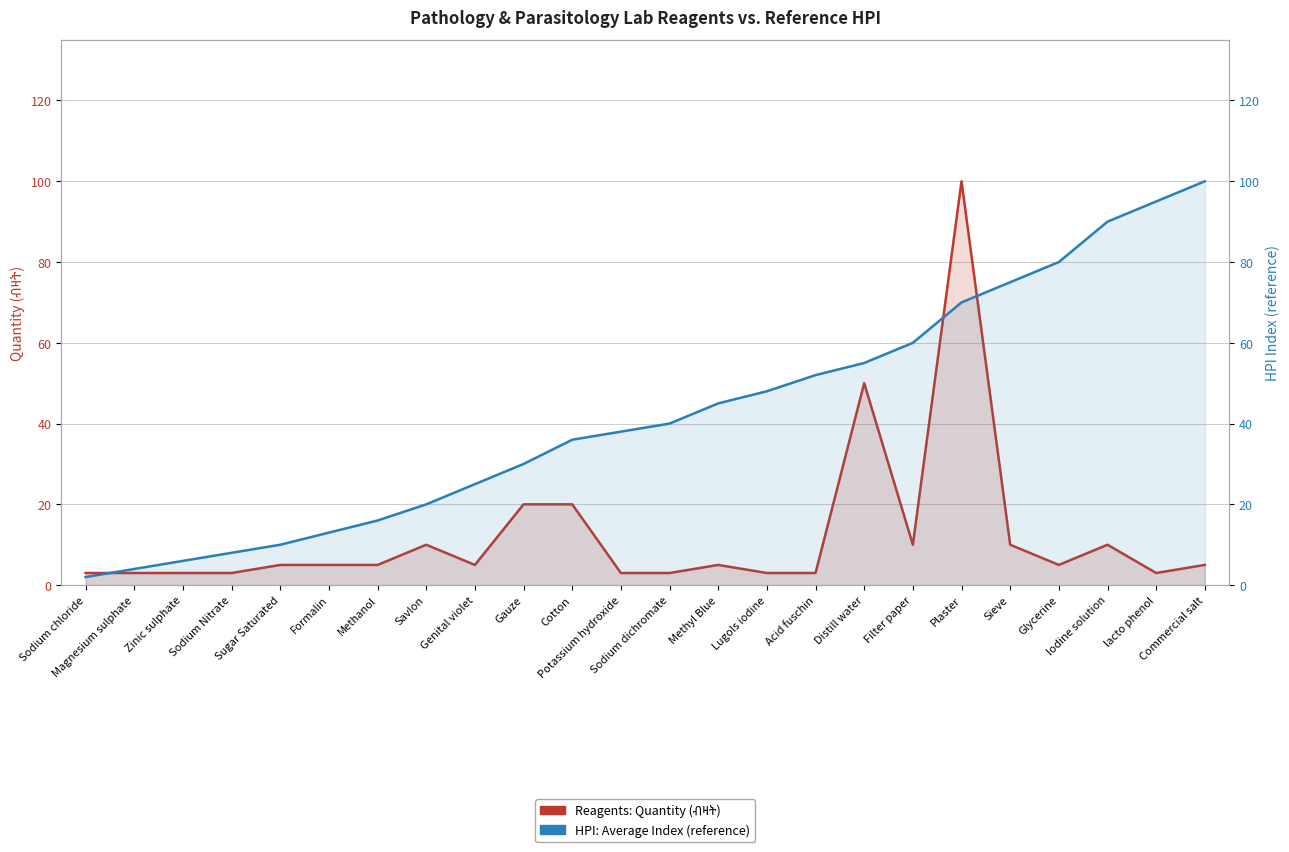

What is the difference between the highest and lowest values at Formalin?

8